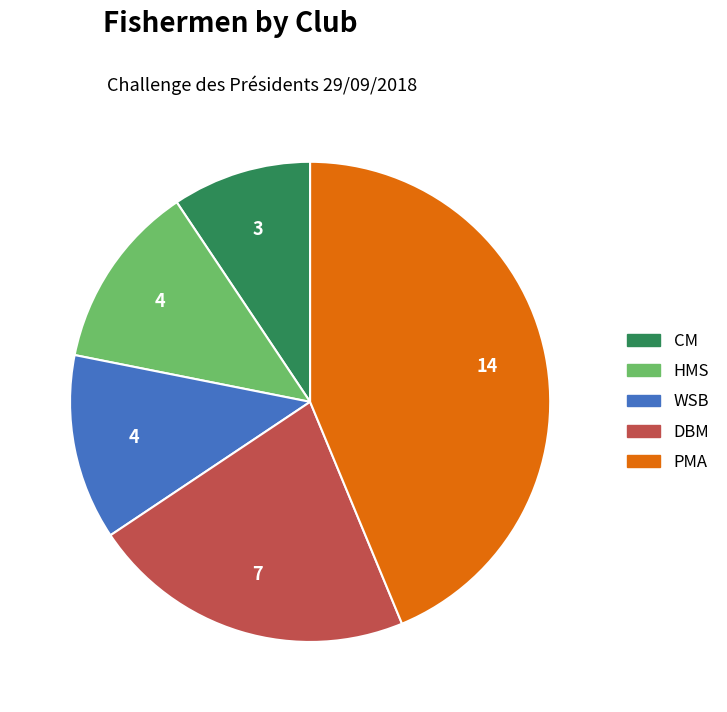

Does CM account for over 50% of the chart?

No